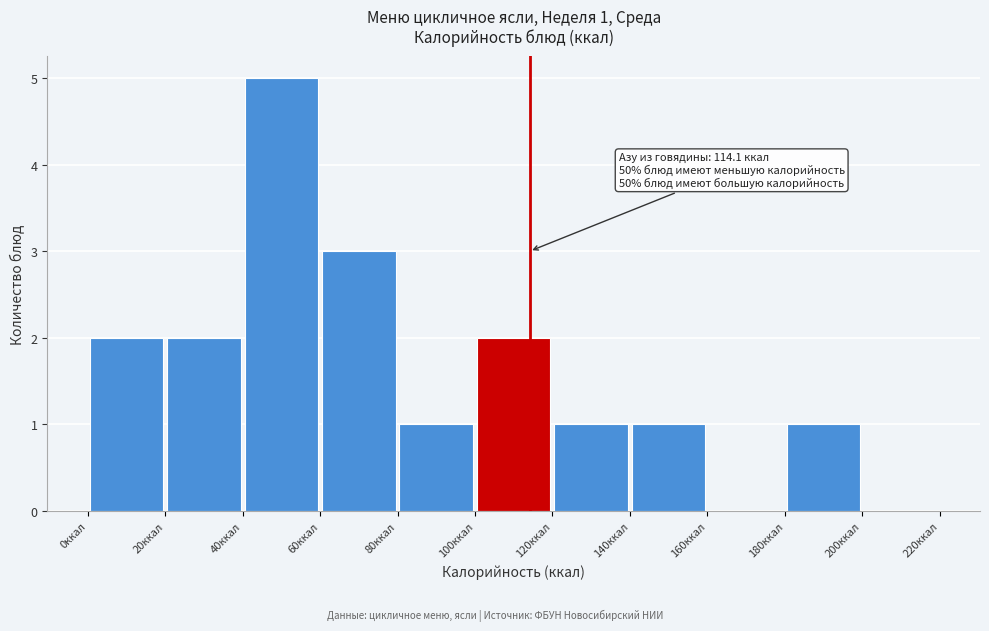

Which range on the x-axis has the tallest bar?

40 to 60